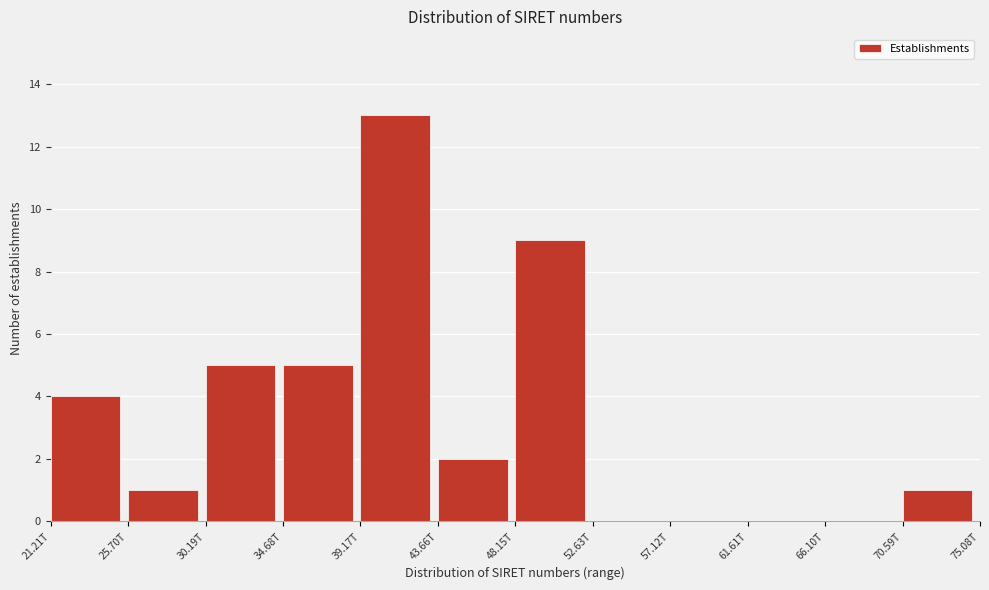

Reading right to left, list all the values displayed in this chart.

70.59T=1	66.10T=0	61.61T=0	57.12T=0	52.63T=0	48.15T=9	43.66T=2	39.17T=13	34.68T=5	30.19T=5	25.70T=1	21.21T=4